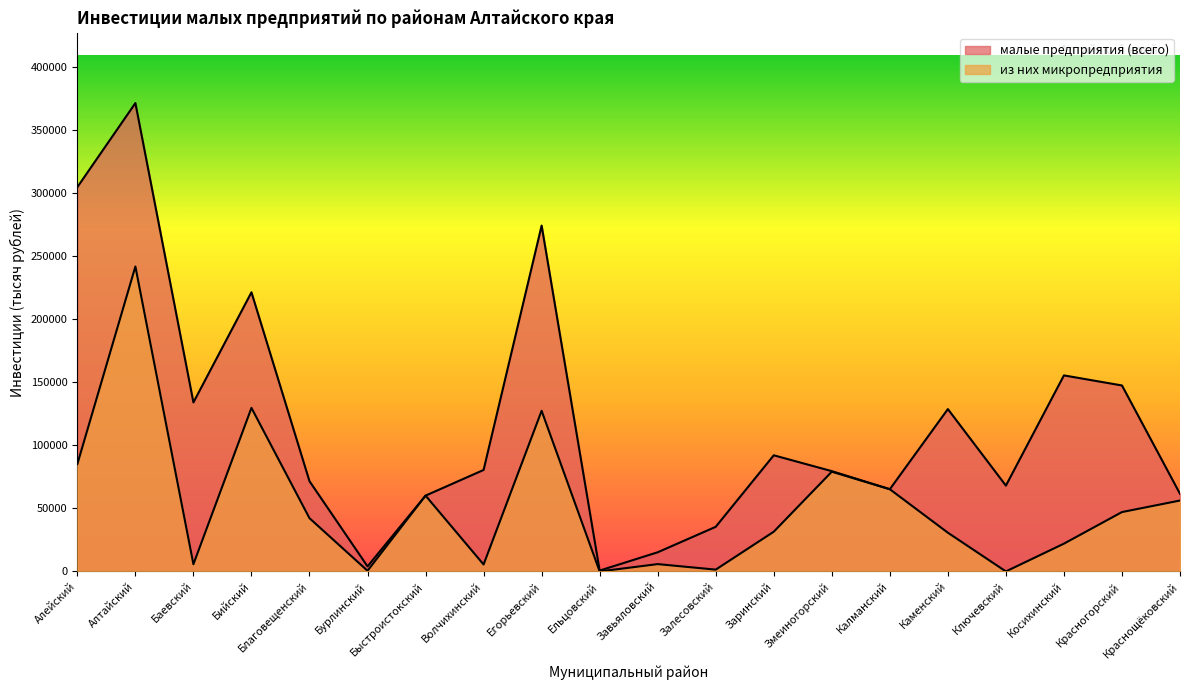

True or false: из них микропредприятия and малые предприятия (всего) intersect in this chart.

False